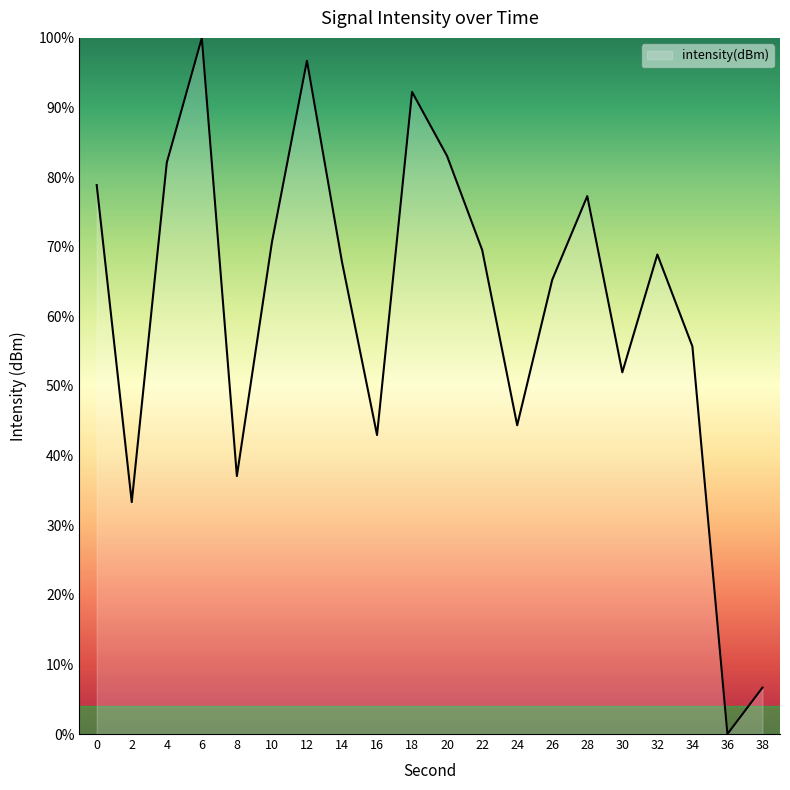

Is it true that the value at 26 is 24.7?

False